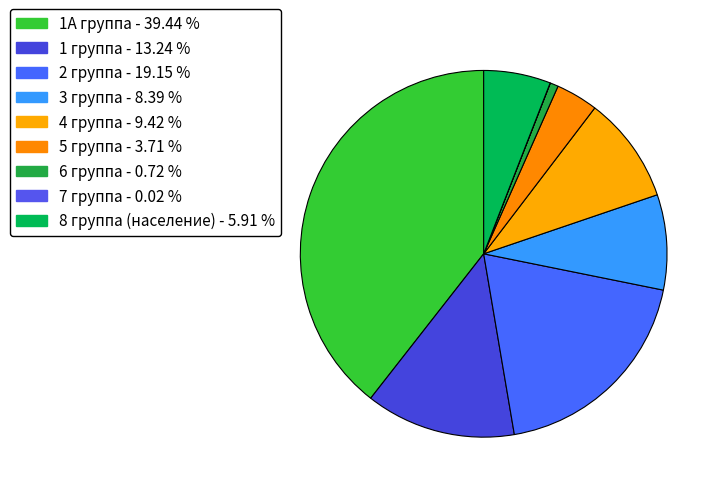

To the nearest percent, what is the difference between the 6 группа and 2 группа slice percentages?

18%